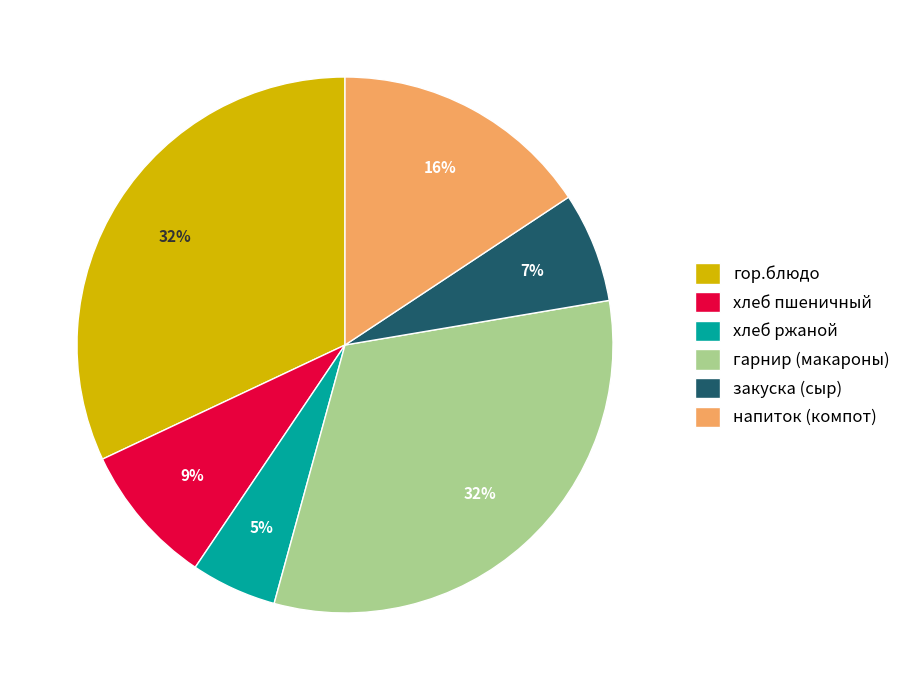

Which slice is the smallest?

хлеб ржаной